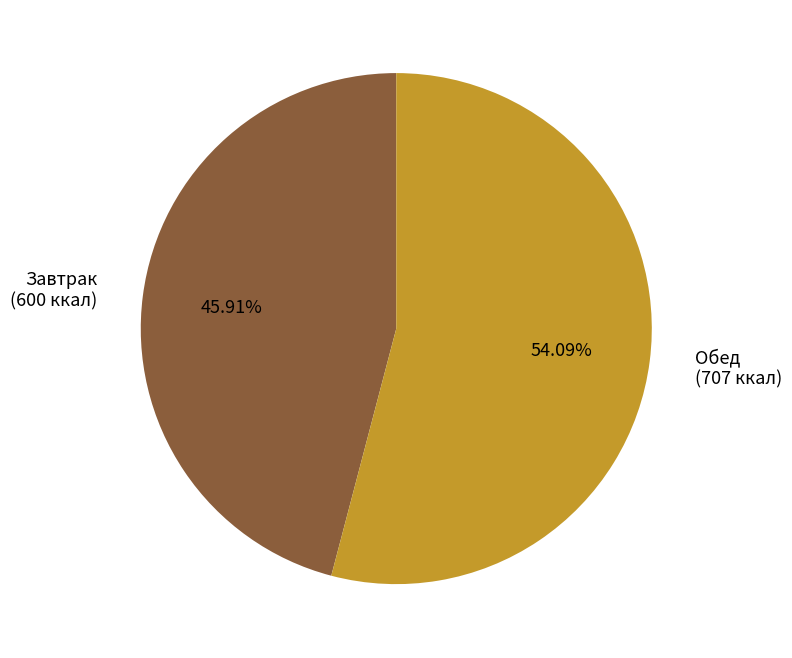

What percentage is NOT represented by Завтрак?

54.1%